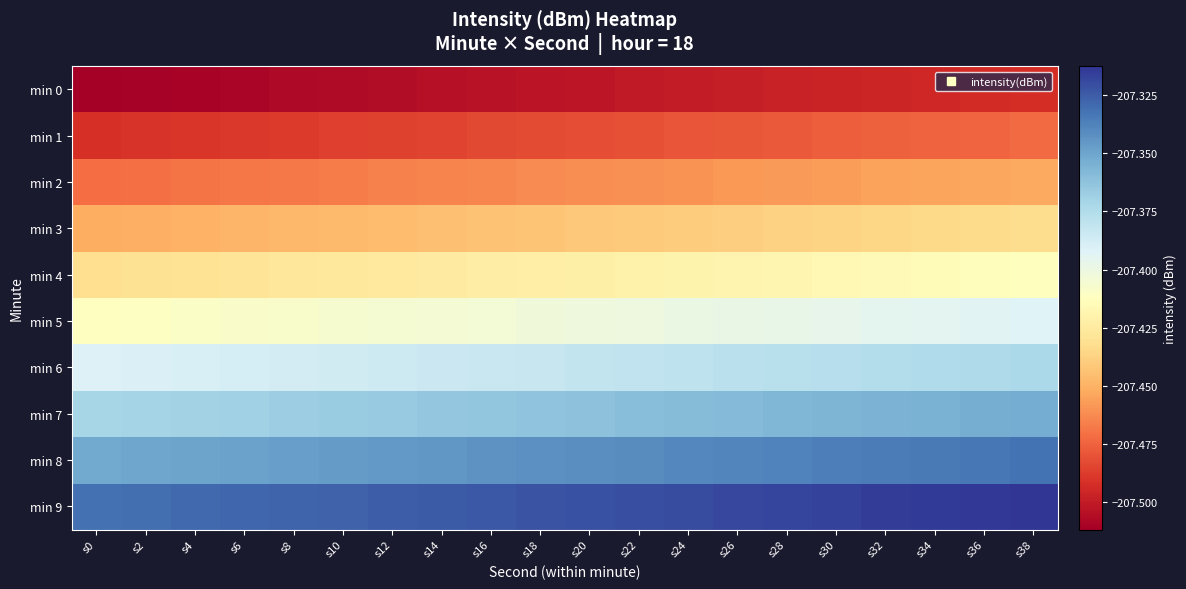

How many categories are shown in the chart?

20